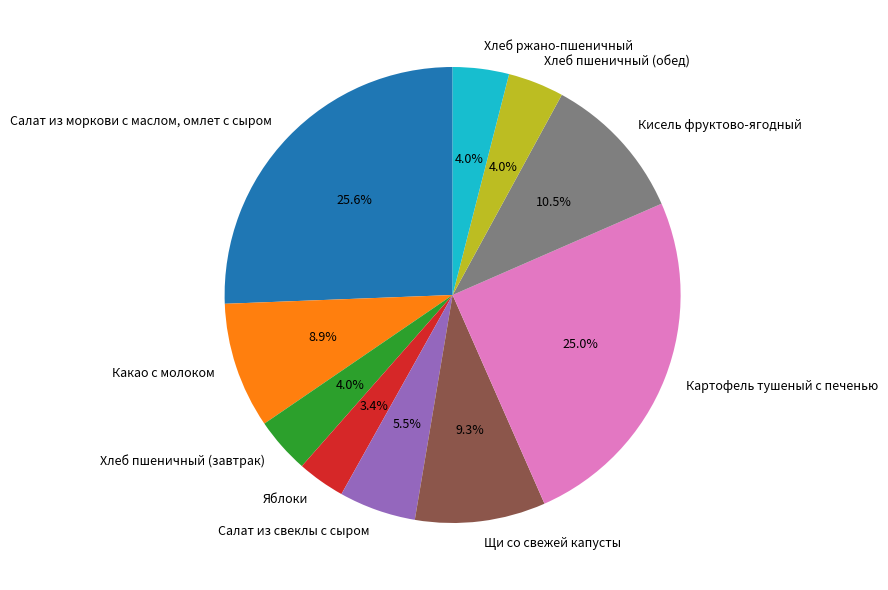

How many segments does this pie chart have?

10